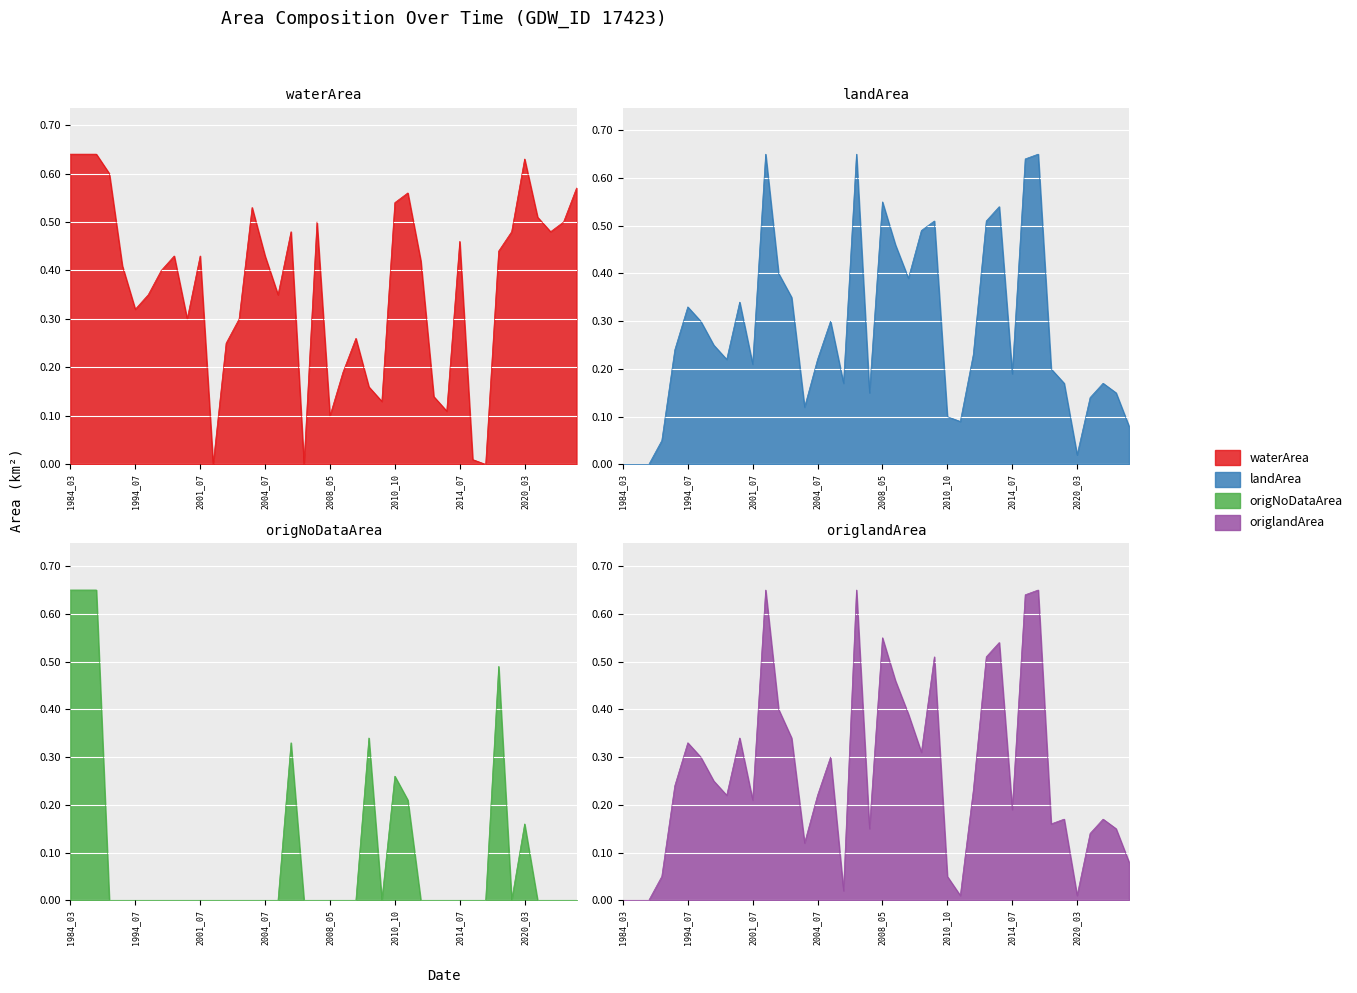

Is it true that waterArea equals 0.2 at 2002_10?

False